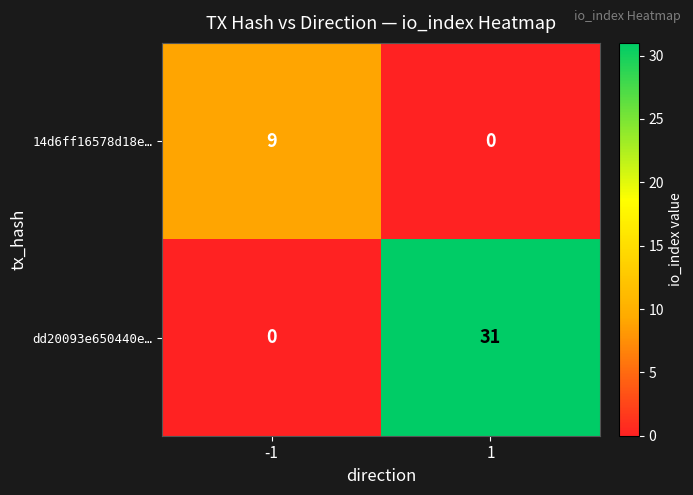

How many series are shown in this chart?

2